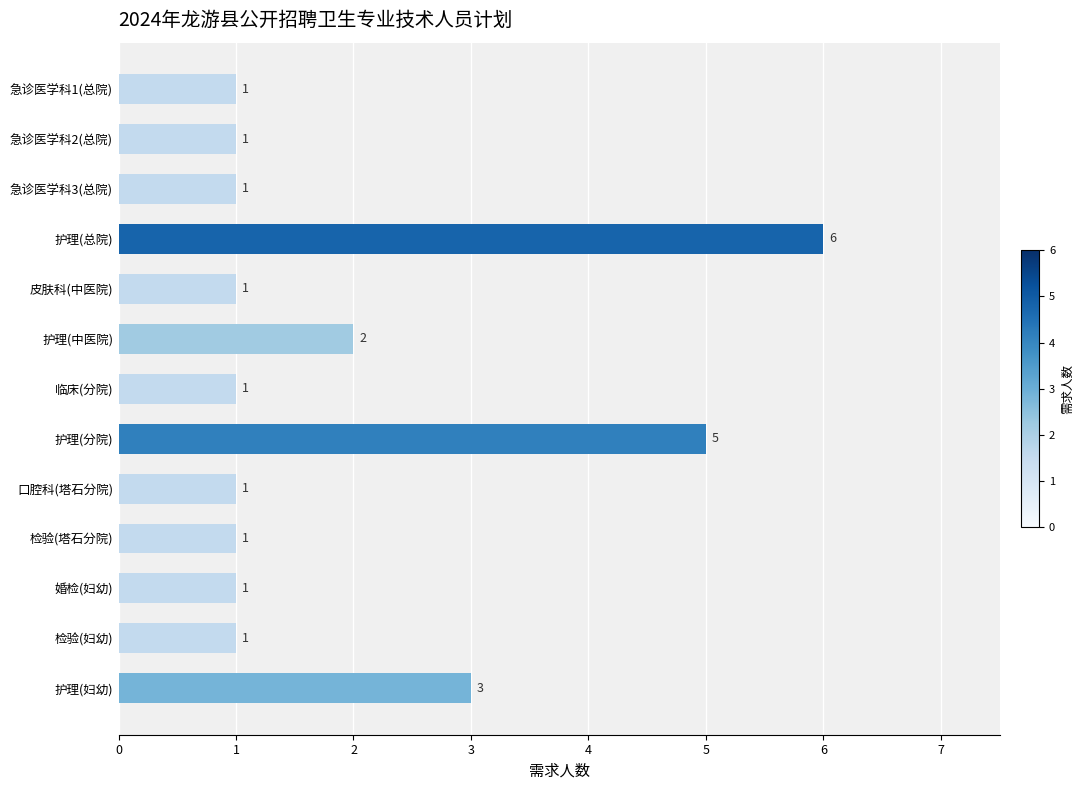

What is the maximum value shown in the chart?

6